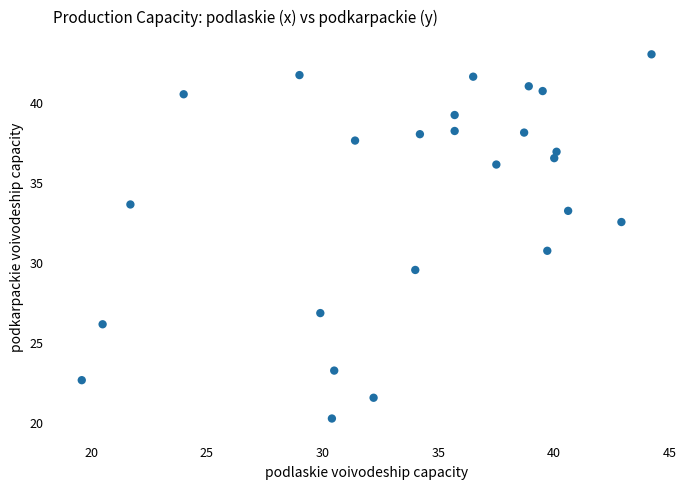

What is the range of X values (max minus min)?

24.6